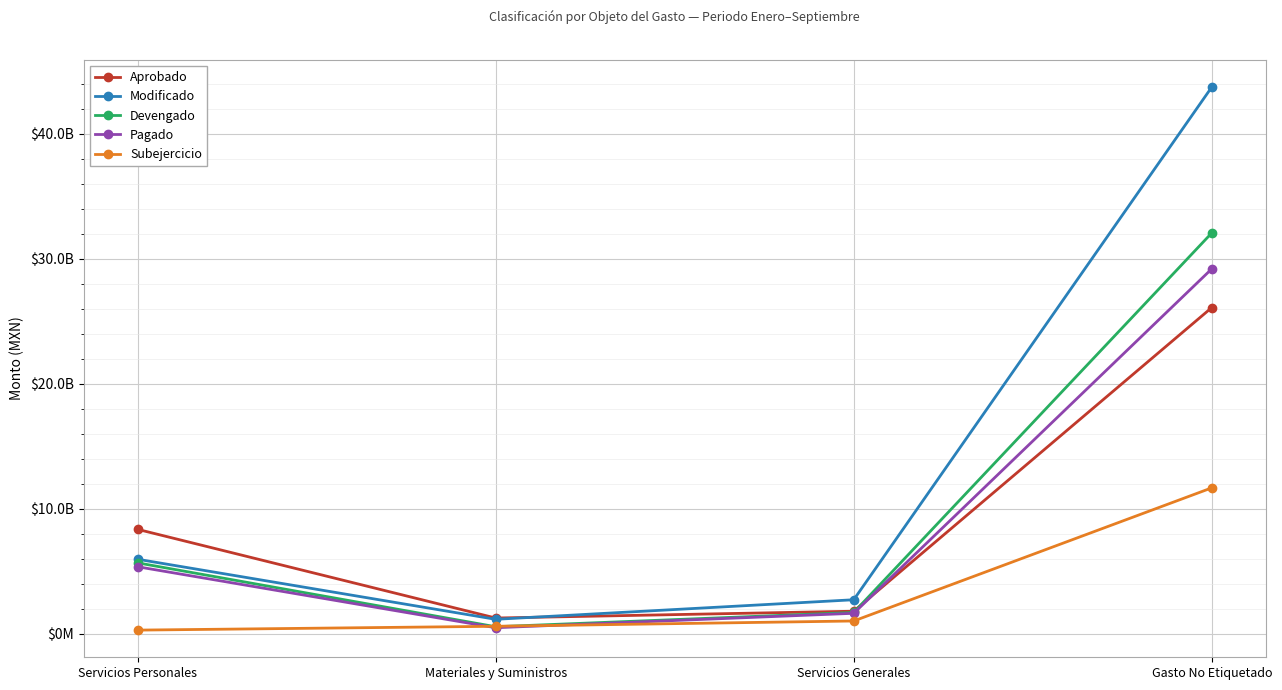

What is the minimum value shown in the chart?

287304549.4